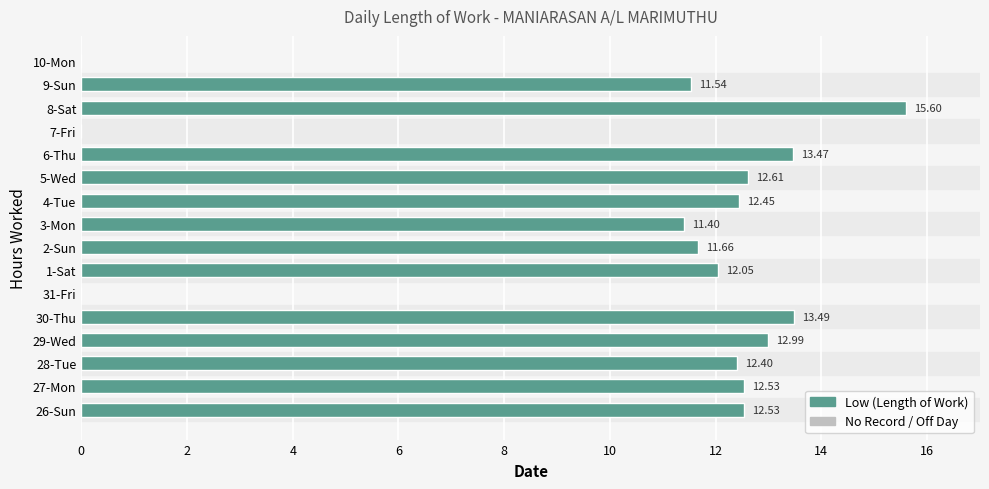

Count the number of categories in the chart.

16